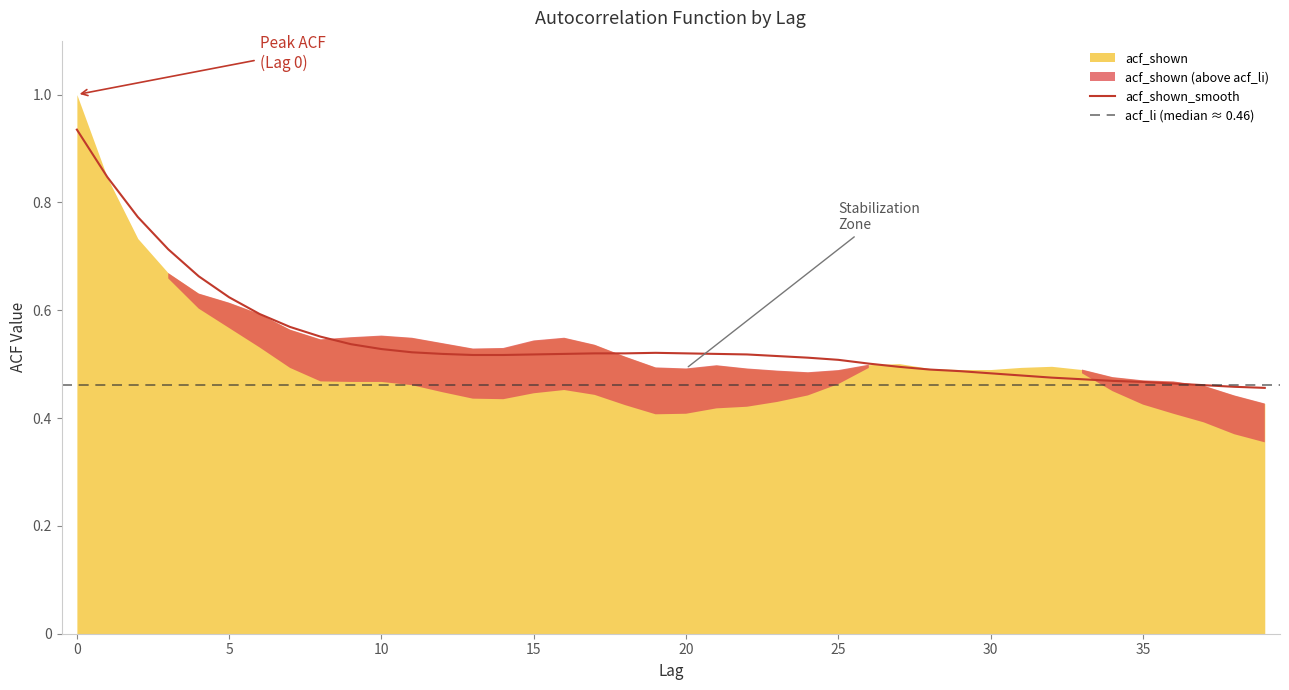

Is the value of acf_shown at 8 greater than the value of acf_li at 34?

Yes